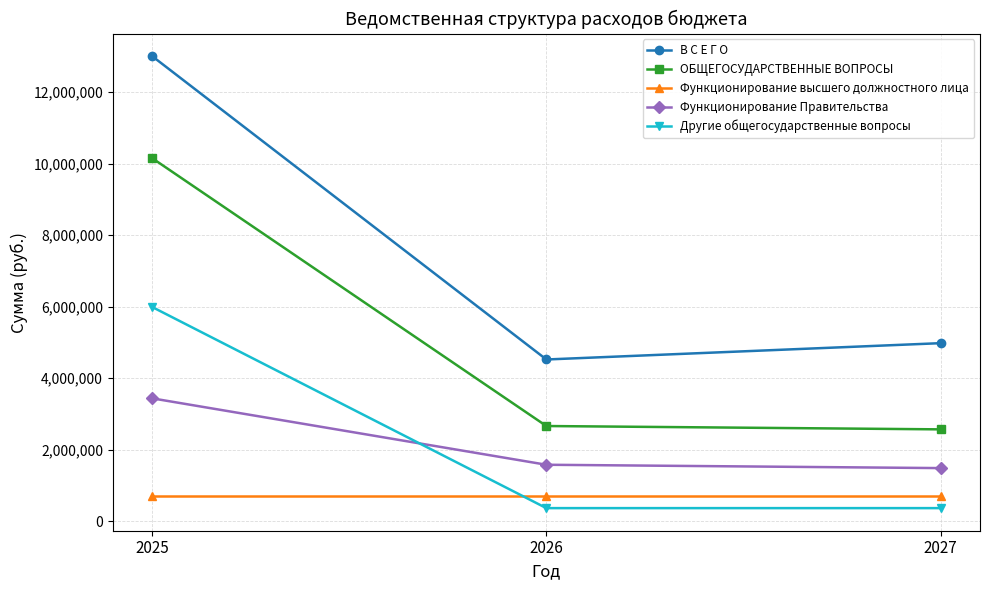

What is the difference between the highest and lowest values at 2026?

4155672.0